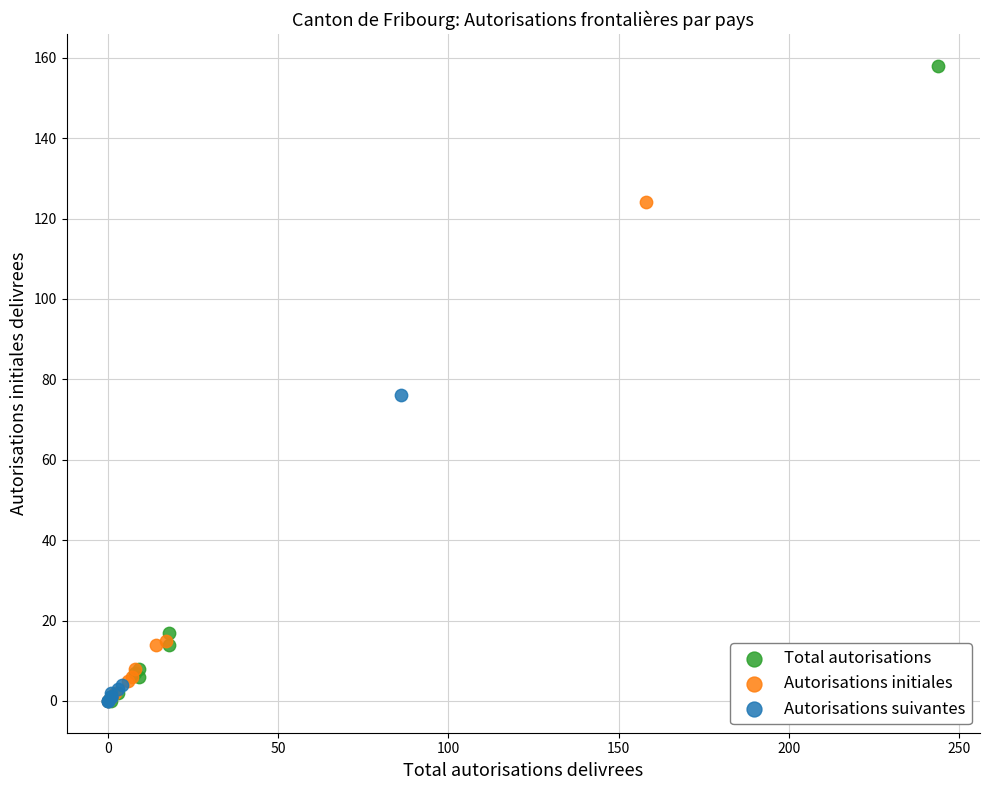

Which series has the widest spread of Y values?

Total autorisations